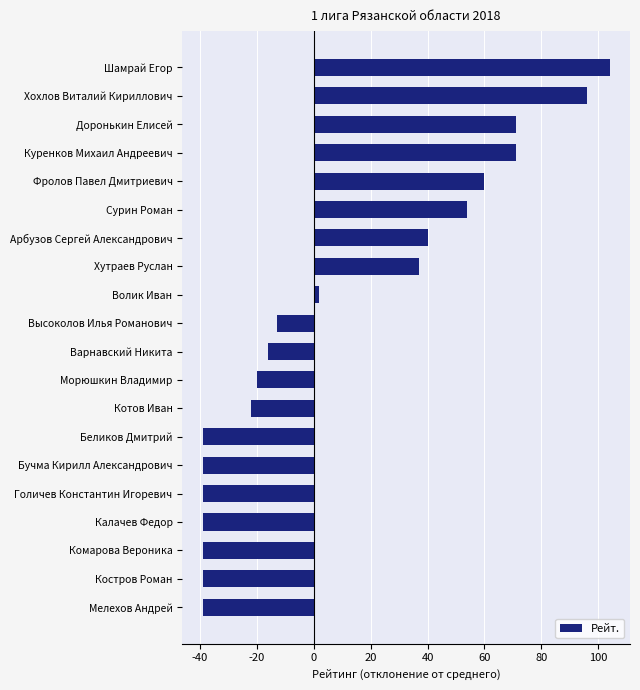

What is the label of the 10th bar from the top?

Высоколов Илья Романович